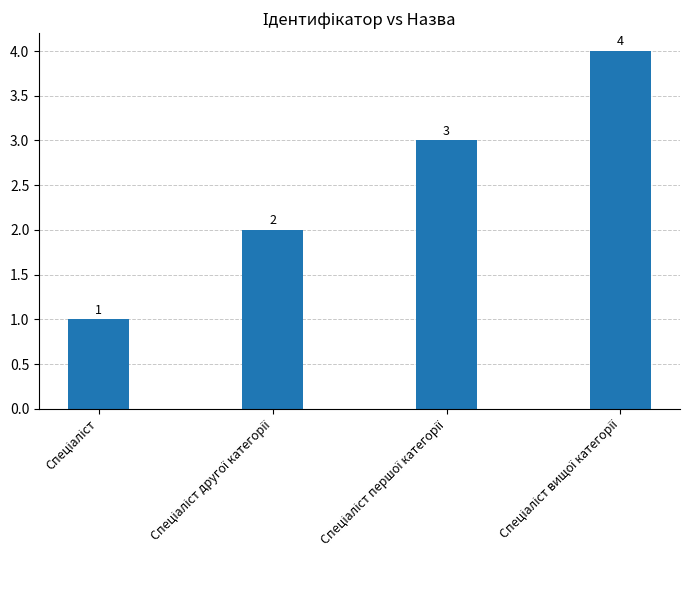

What is the difference between the maximum and minimum values?

3